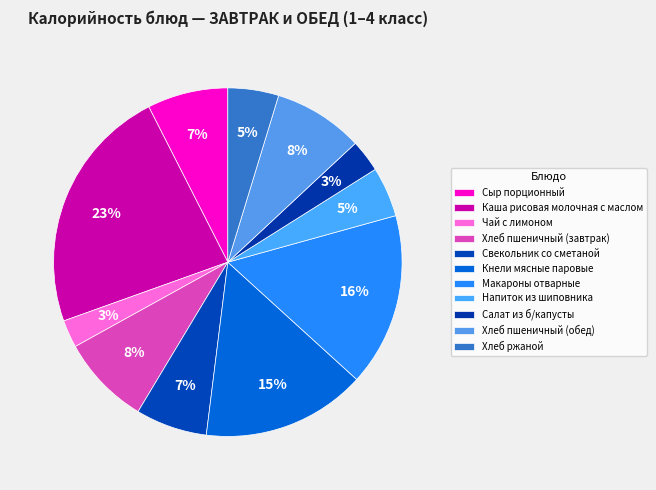

What is the total percentage of Каша рисовая молочная с маслом and Напиток из шиповника?

27.6%